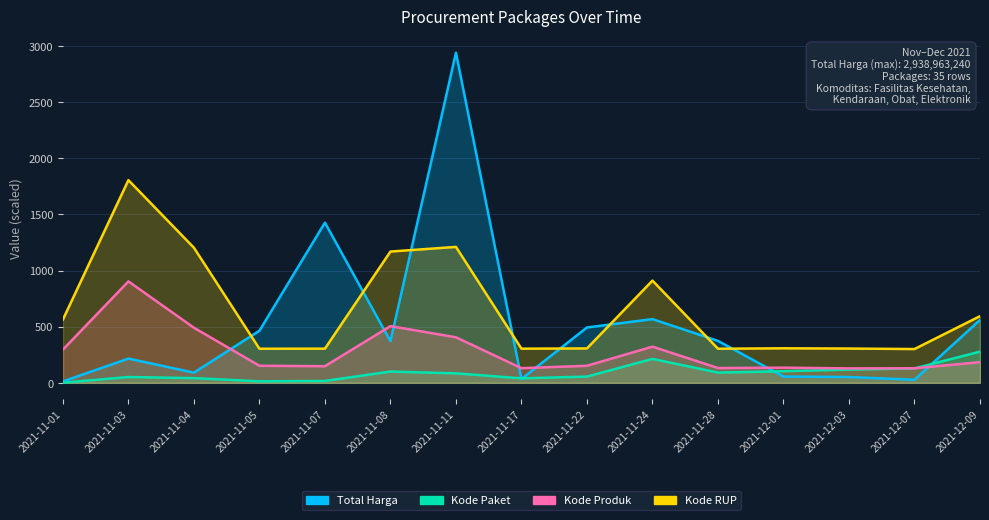

What position from the left is 2021-12-01?

12